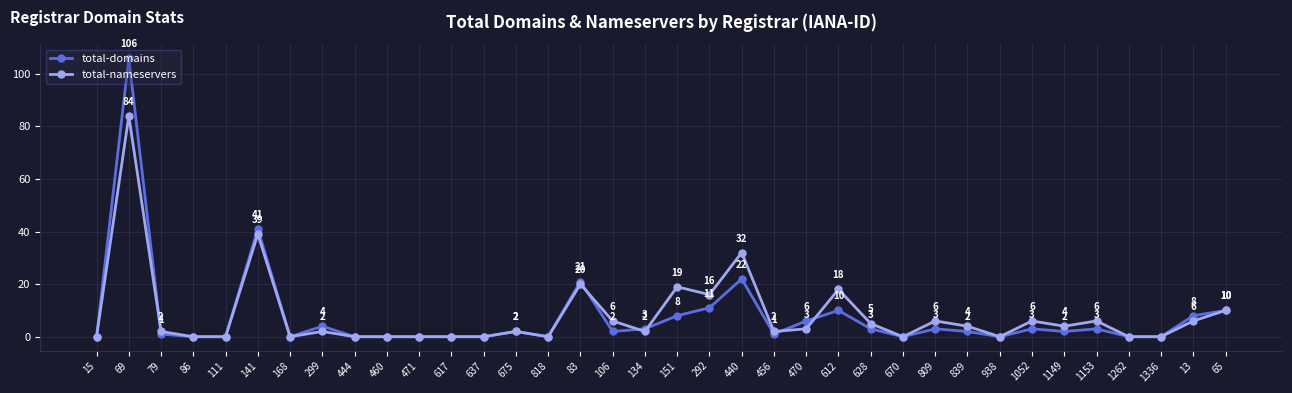

In total-nameservers, how many points are higher than both neighbors (excluding endpoints)?

11